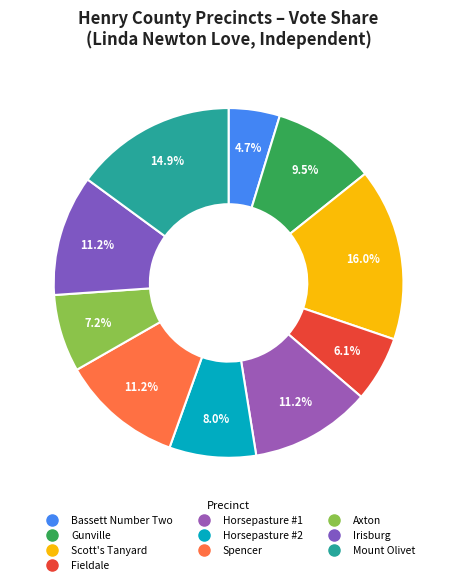

What portion of the pie excludes Gunville?

90.5%